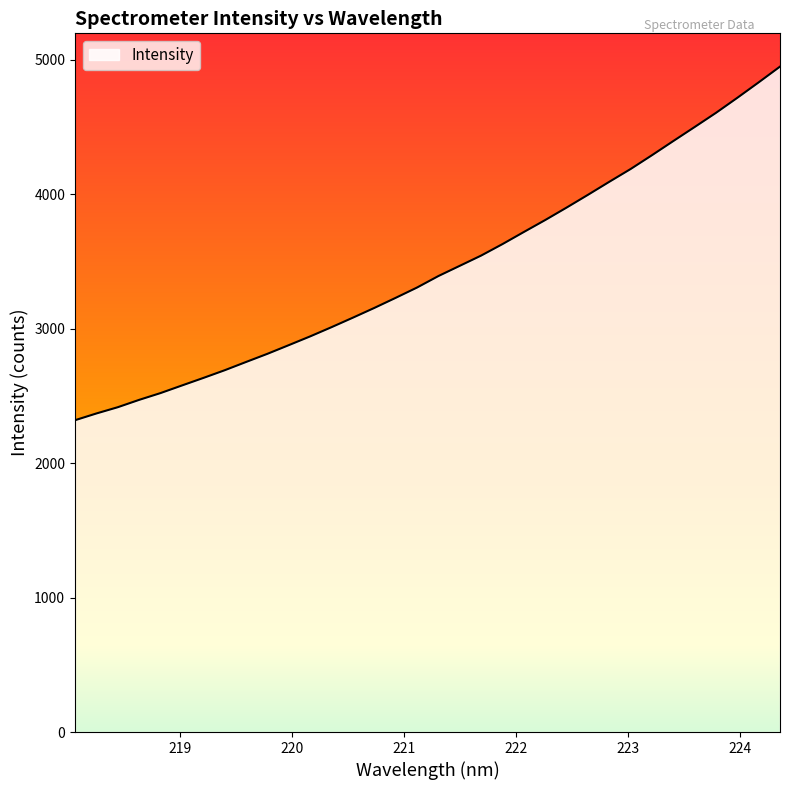

What is the sum of all values?

117178.9